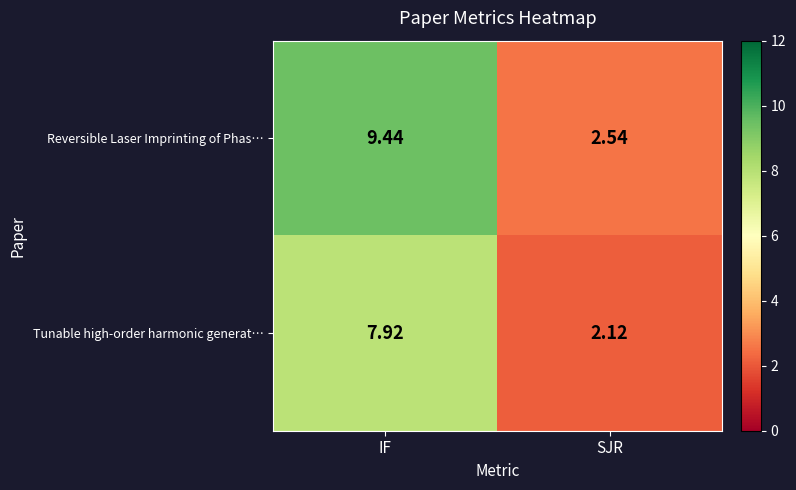

Rank the series by their maximum value, from lowest to highest.

Tunable high-order harmonic generat…, Reversible Laser Imprinting of Phas…